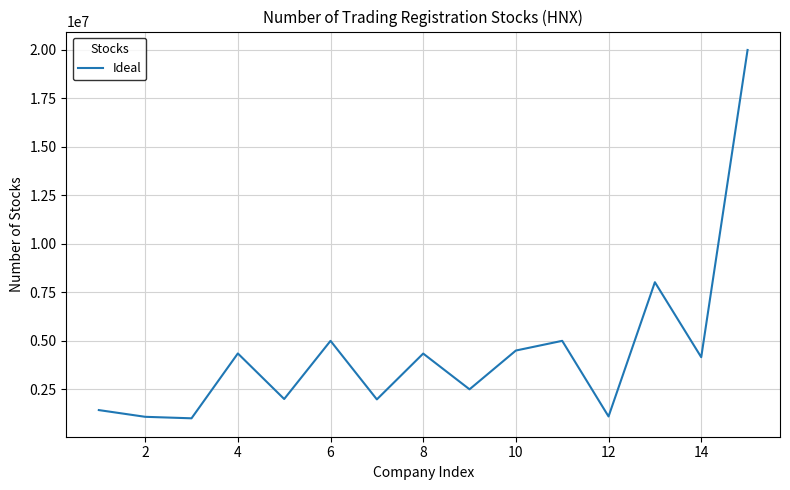

What is the maximum value shown in the chart?

20000000